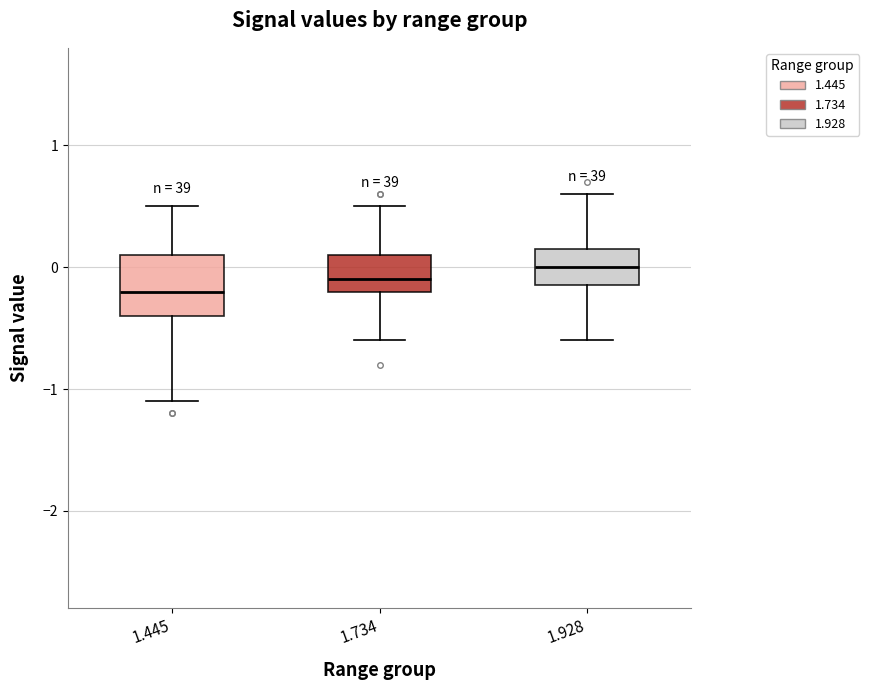

Comparing the boxes themselves (not the whiskers), which one is the tallest?

1.445